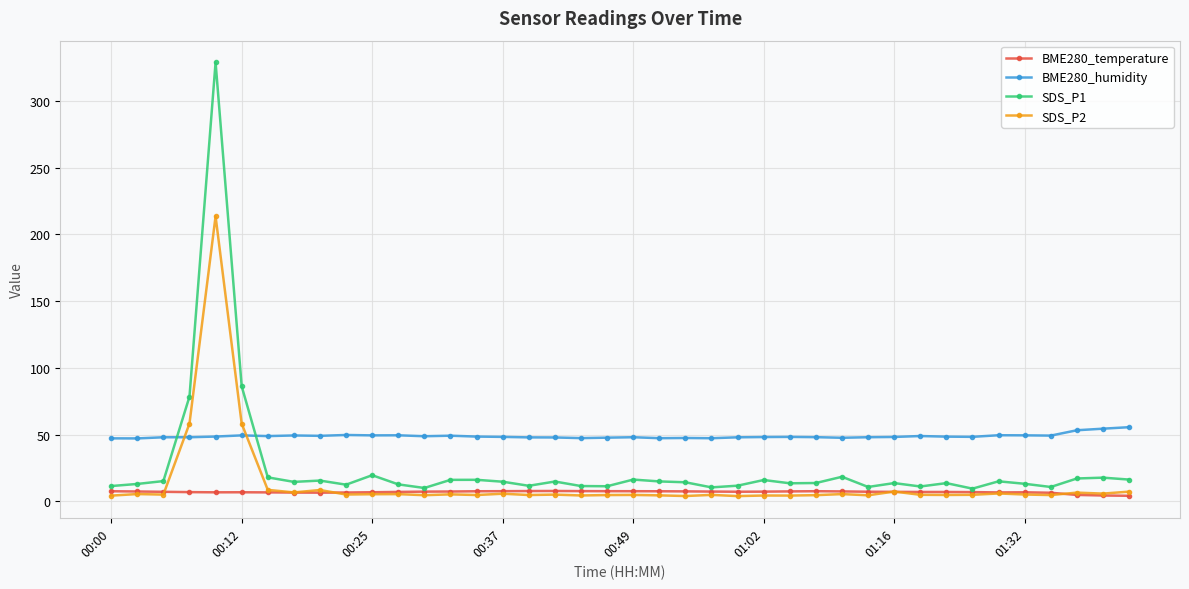

Which series ends up on top after the final intersection of SDS_P2 and BME280_humidity?

BME280_humidity